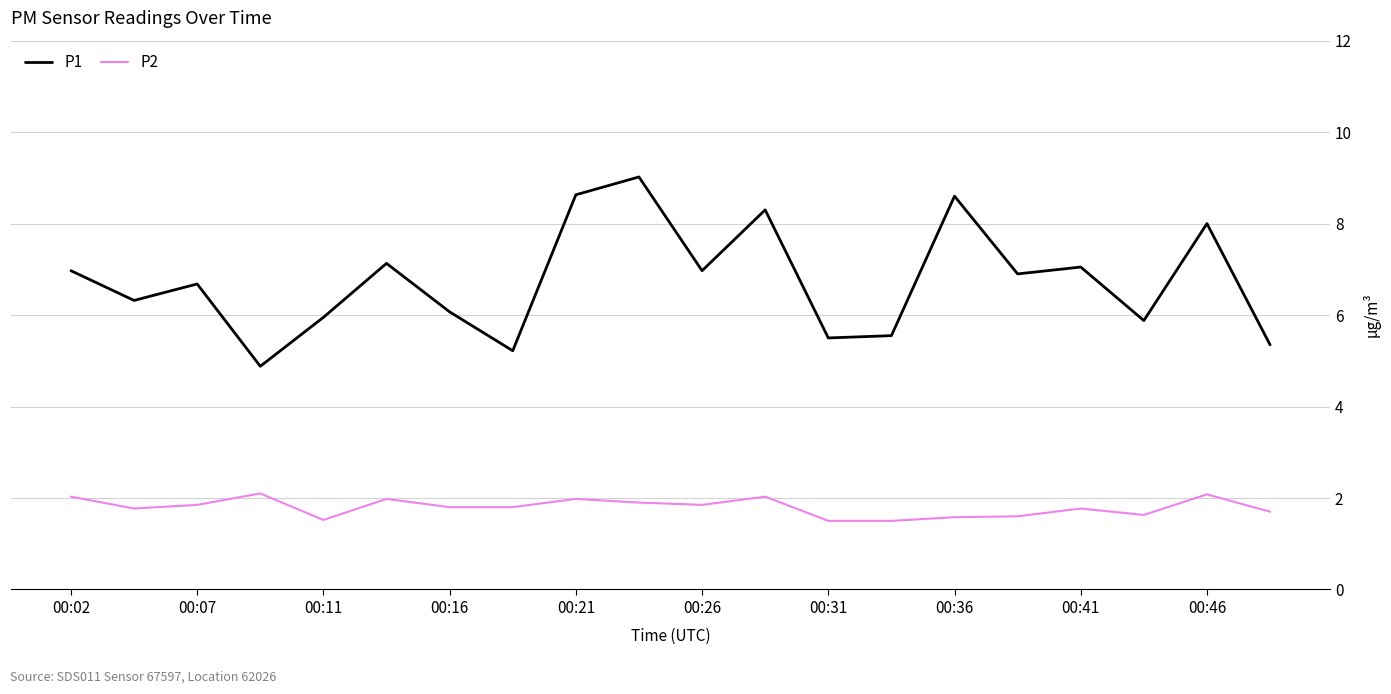

Which series has the largest range (max minus min)?

P1